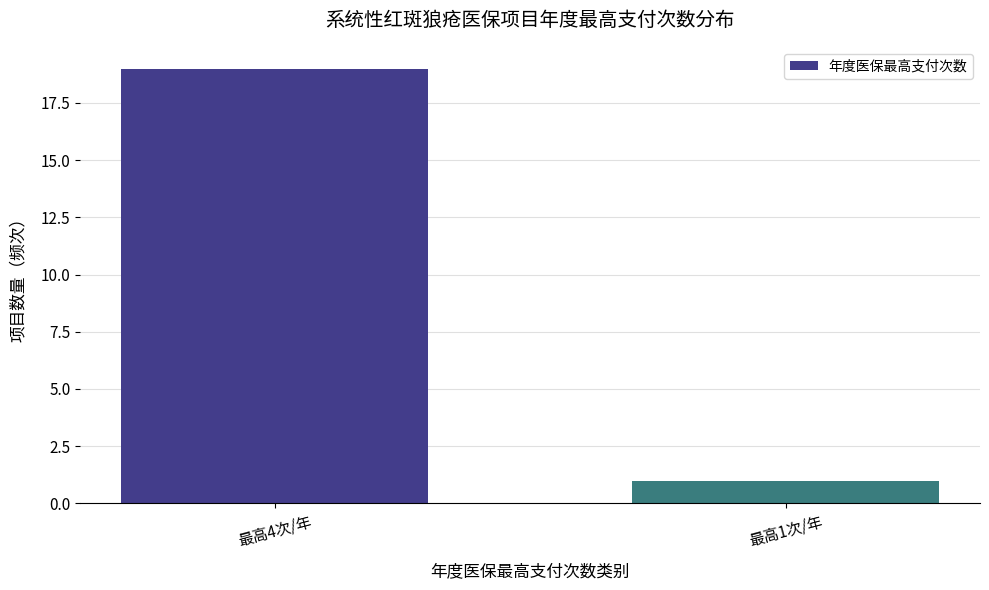

What is the change in value from 最高4次/年 to 最高1次/年?

-18